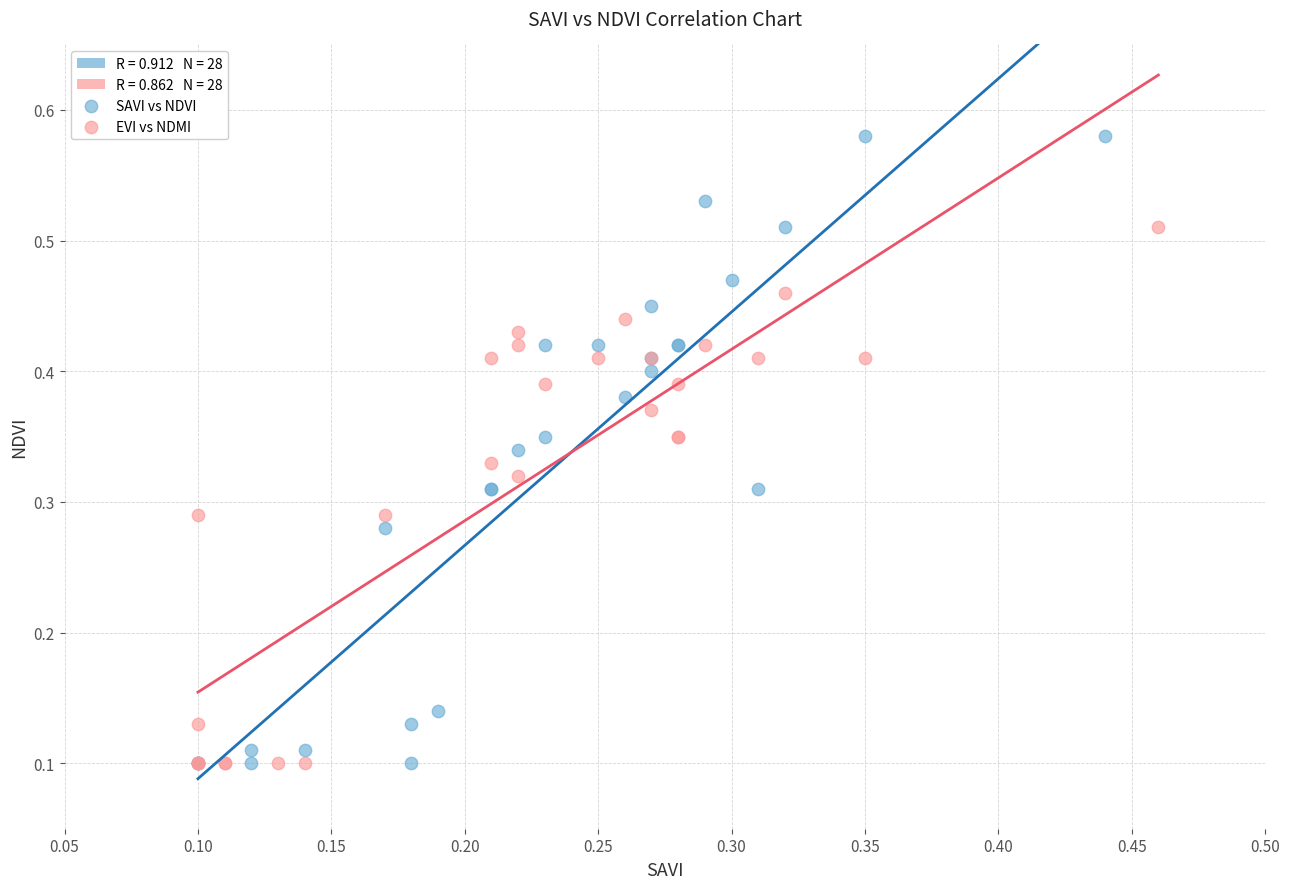

Which series has the widest spread of Y values?

SAVI vs NDVI